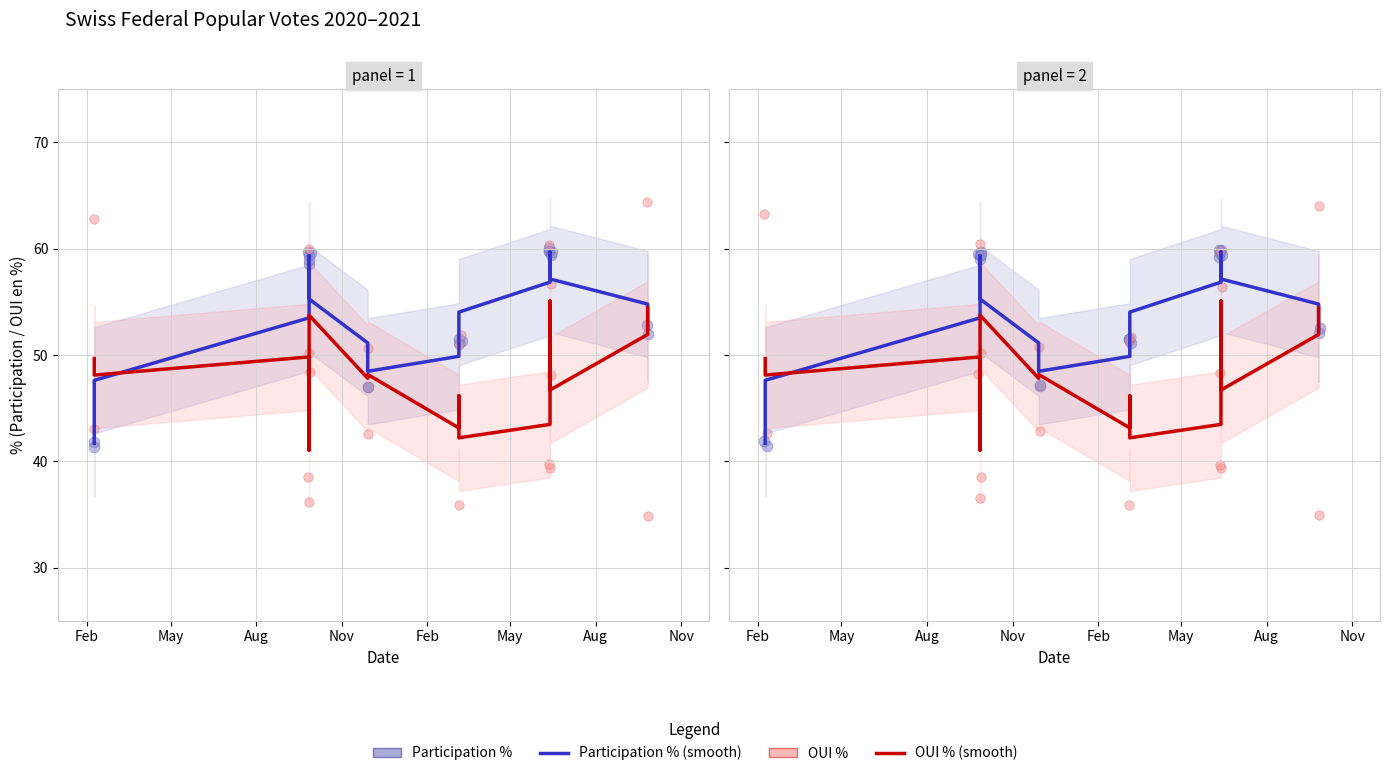

Which series contains the lowest Y value?

OUI %